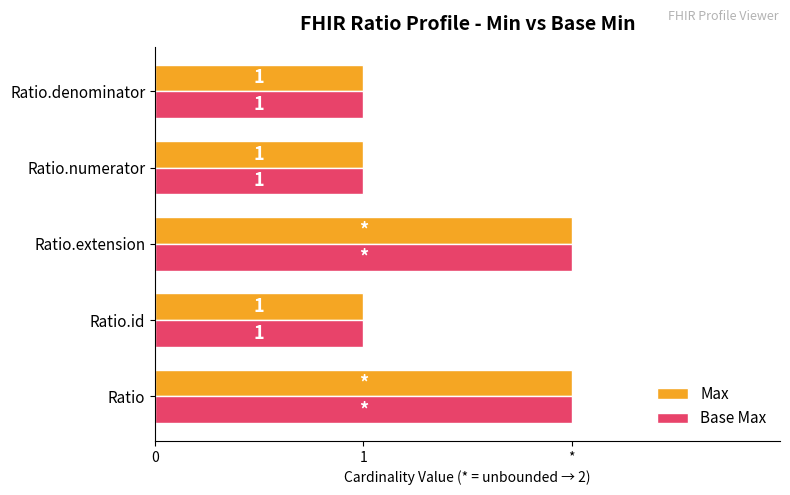

What are all the series names shown in the legend?

Max, Base Max